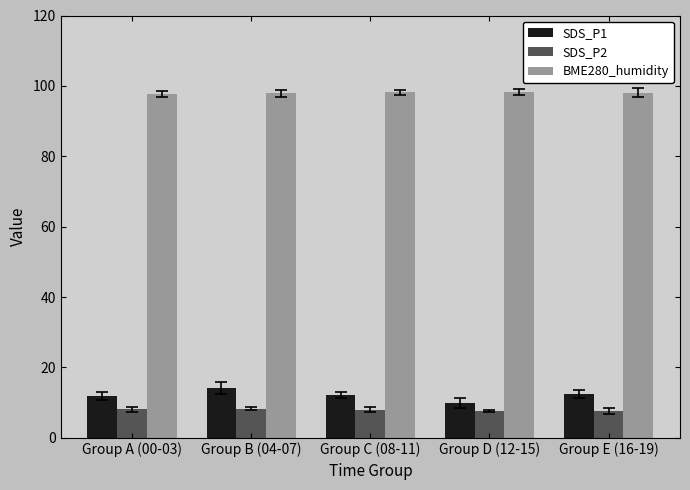

True or false: SDS_P2 has a value of 11.4 at Group D (12-15).

False